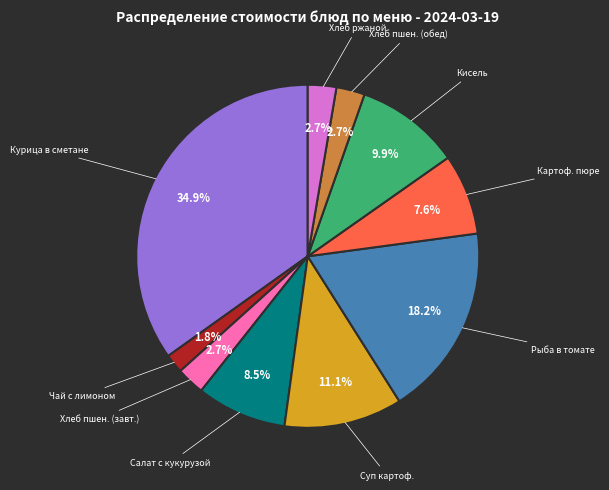

Is there a majority slice in this chart?

No